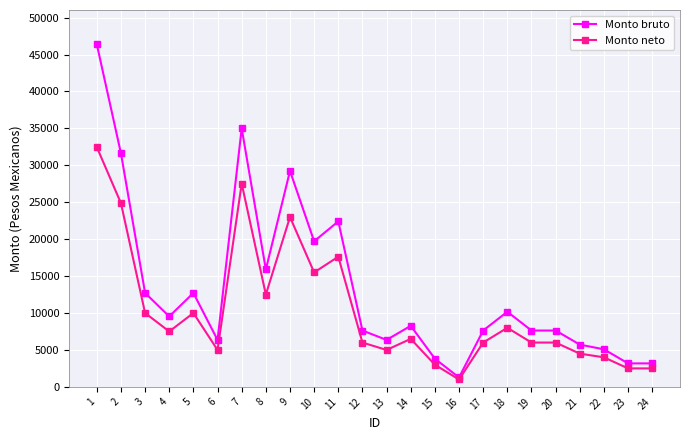

Rank the series by their average value, from highest to lowest.

Monto bruto, Monto neto